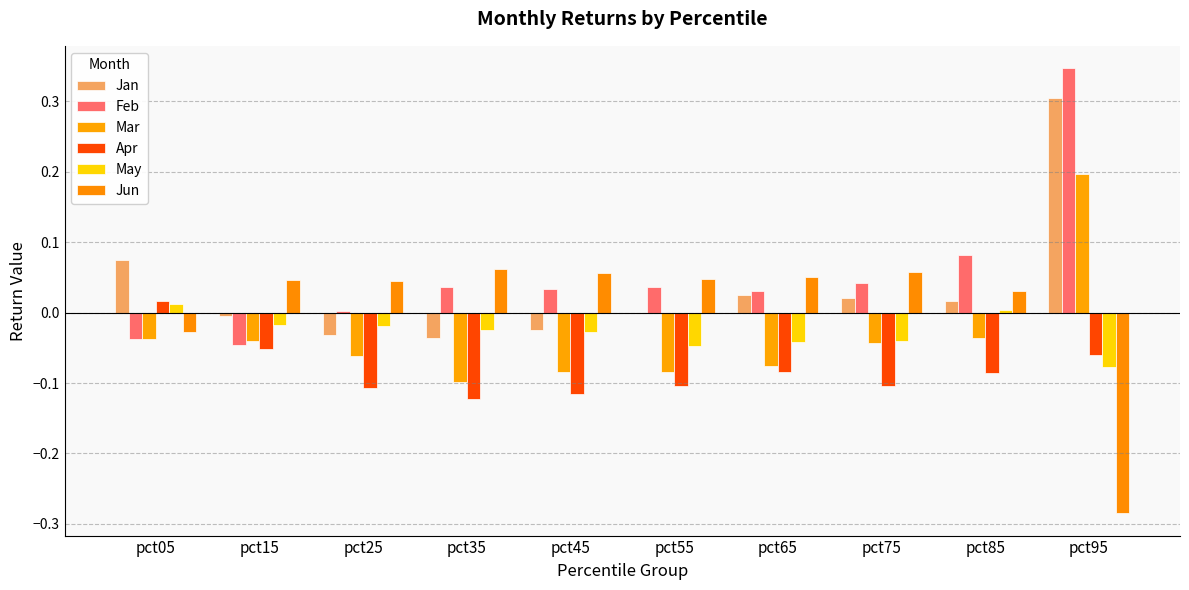

How many groups of bars are there?

10